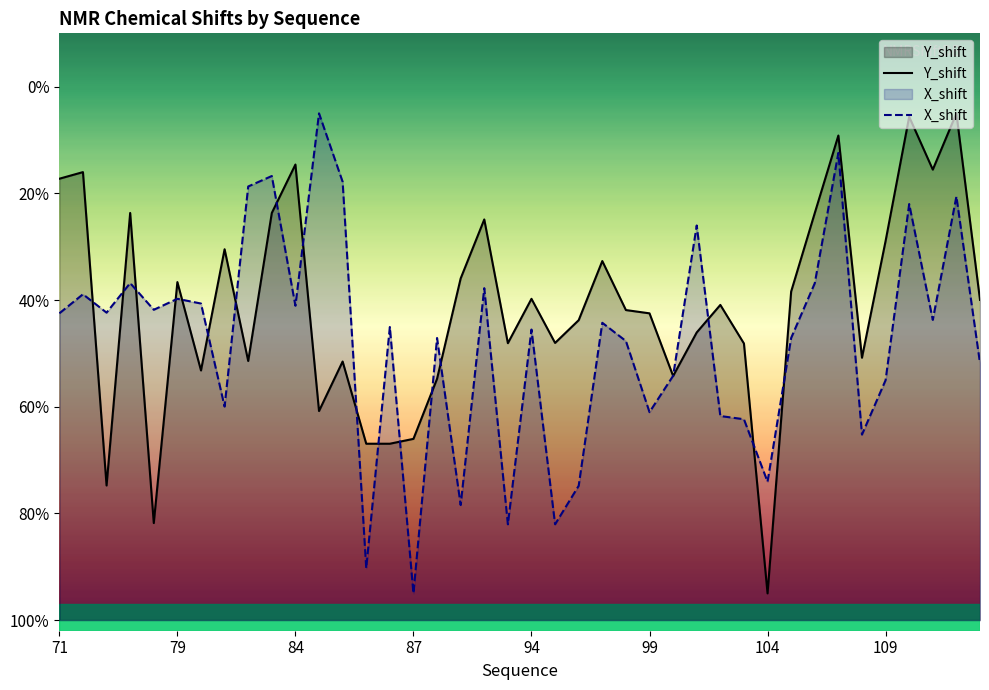

Where is the first local minimum for Y_shift?

73